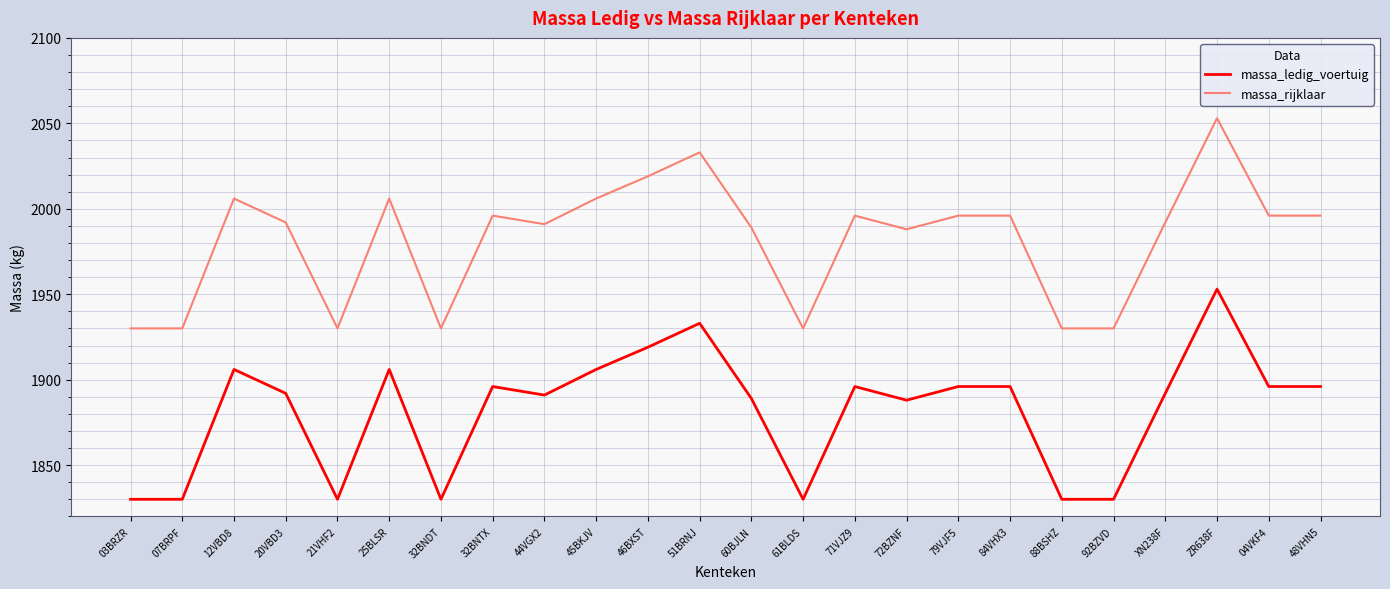

True or false: massa_rijklaar has a value of 3091 at 45BKJV.

False